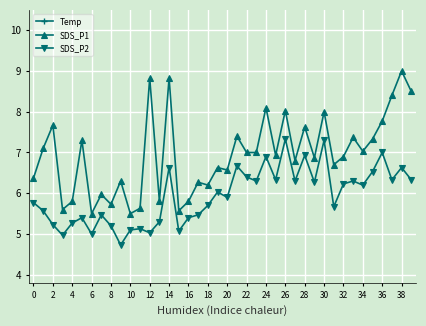

The SDS_P2 series shows 8.8 at 34. True or false?

False